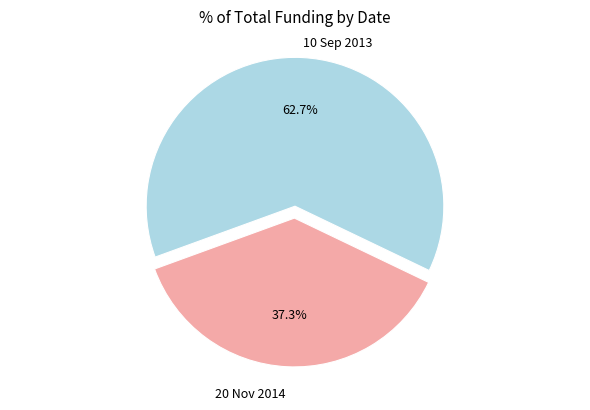

Between 10 Sep 2013 and 20 Nov 2014, which is larger?

10 Sep 2013